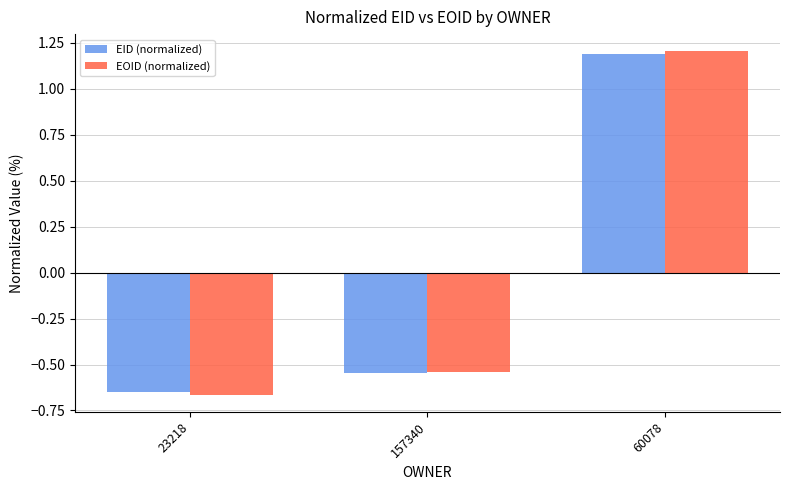

Is it true that EID (normalized) equals 1.9 at 60078?

False